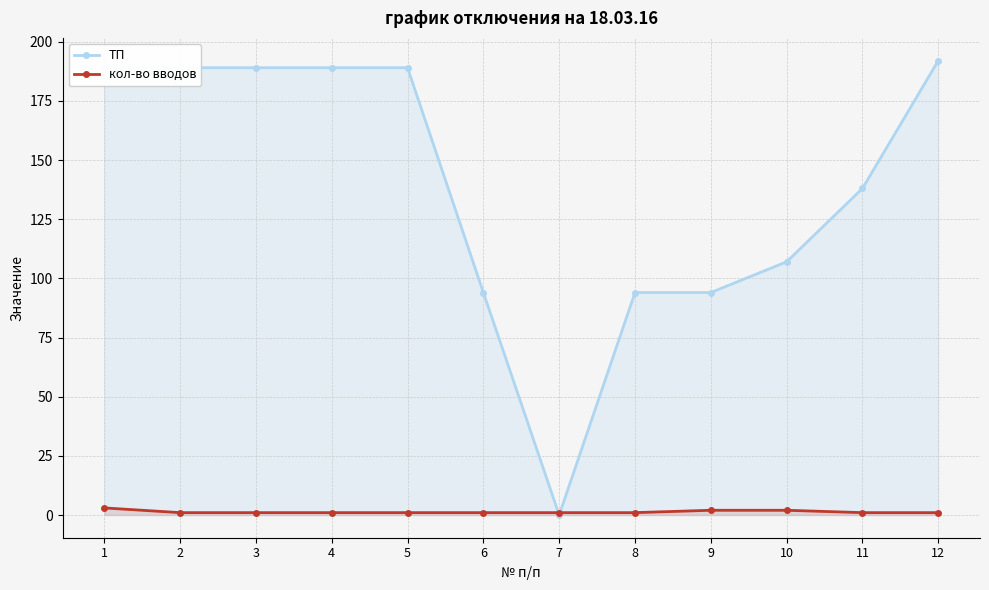

Does the chart display data point markers on the line(s)?

Yes